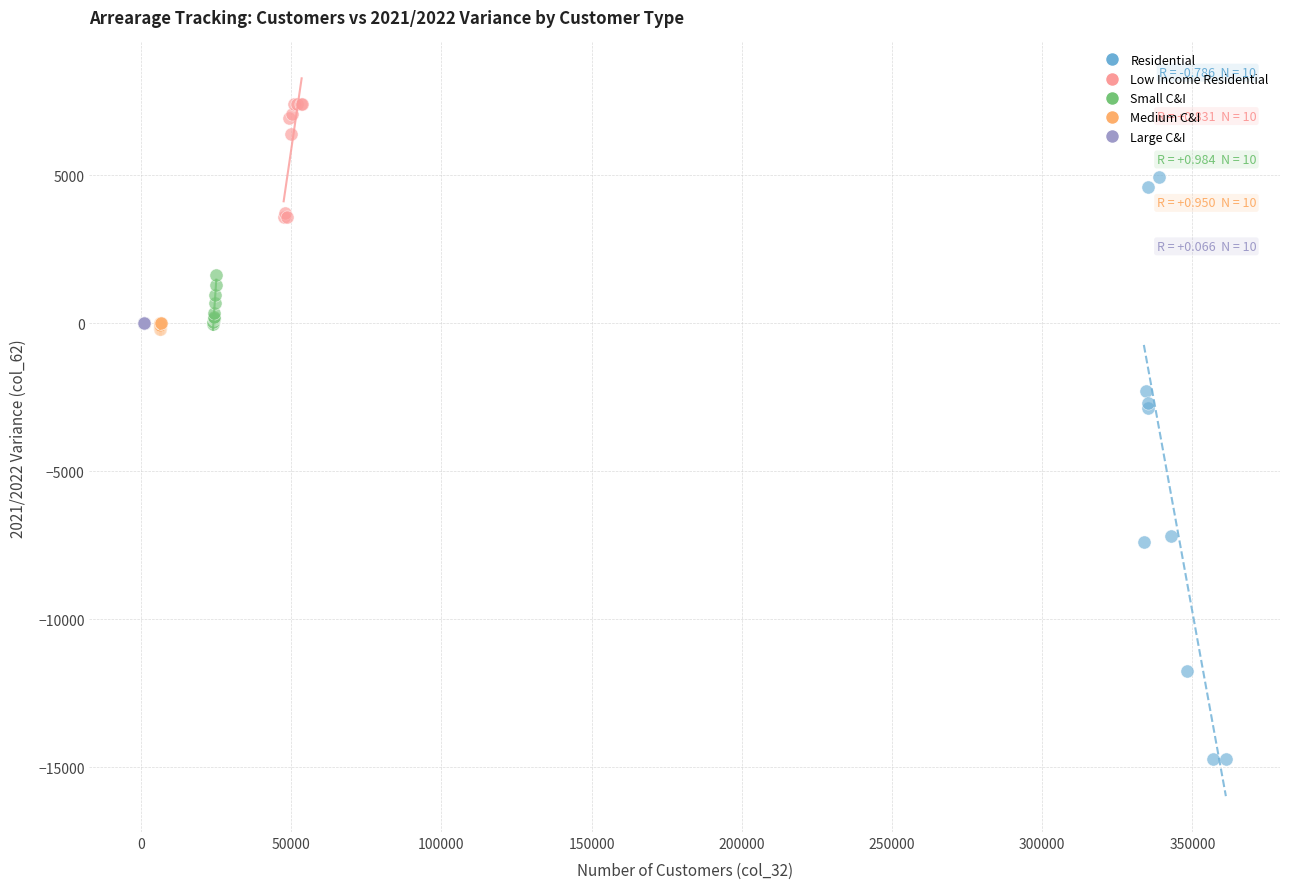

Which series reaches the maximum Y coordinate?

Low Income Residential